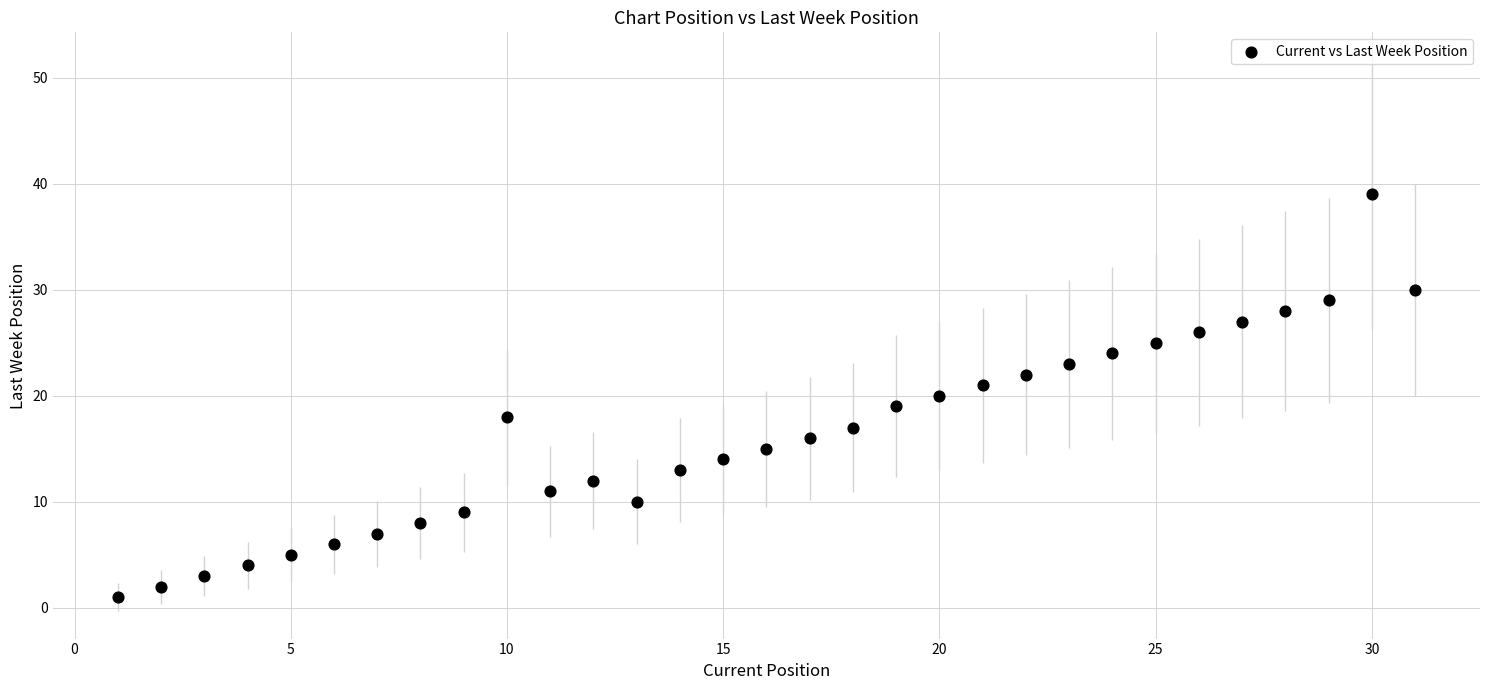

What is the range of X values (max minus min)?

30